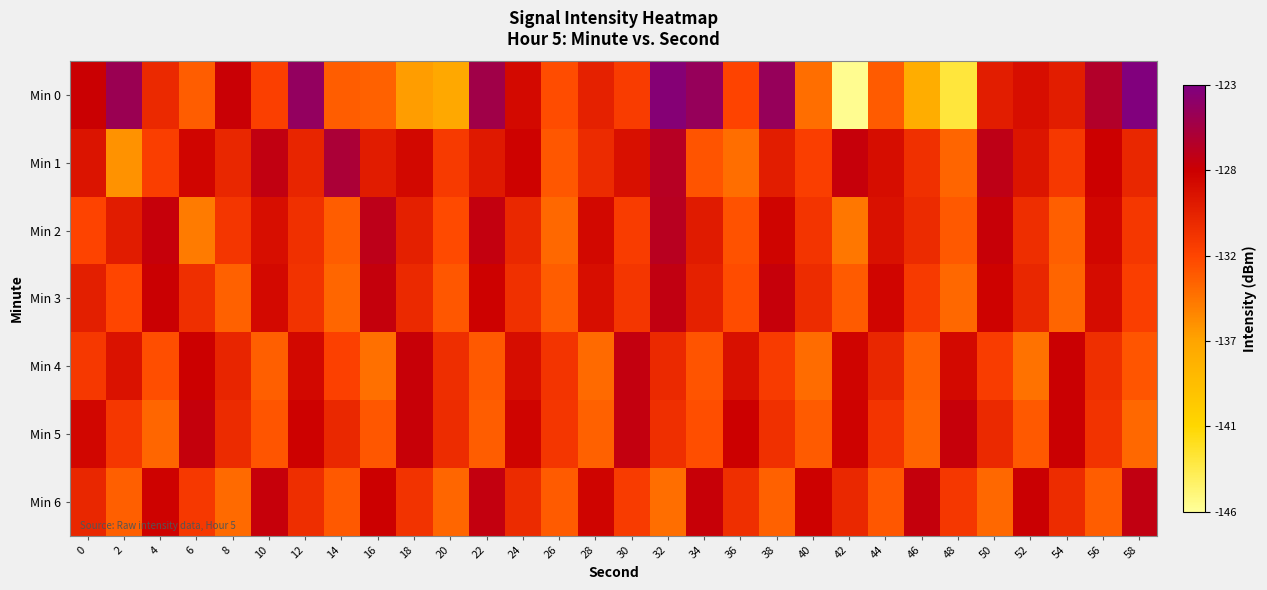

What is the smallest value displayed?

-145.7